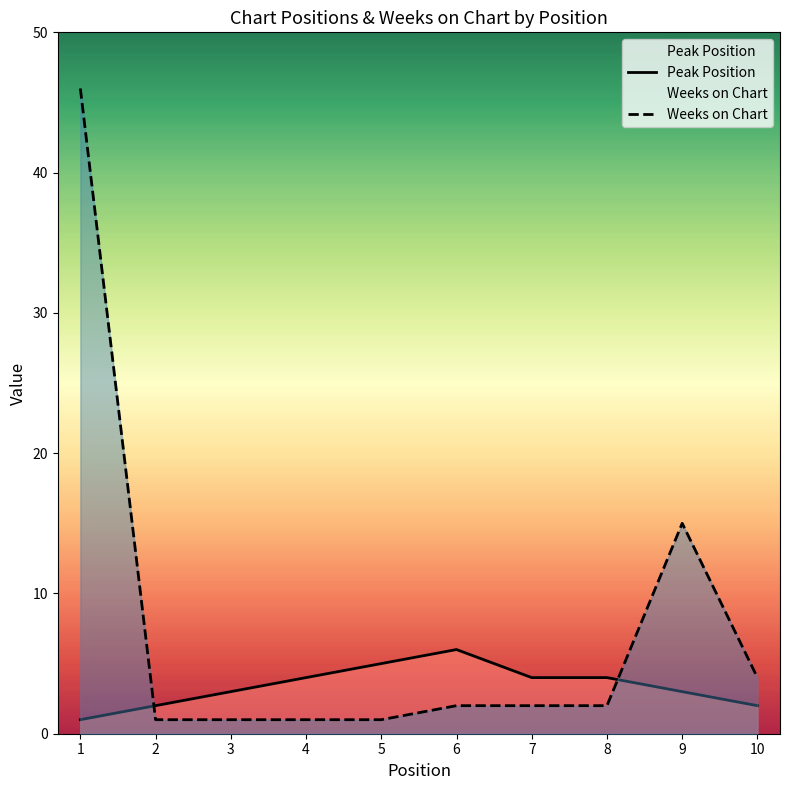

What is the value of the Peak Position point at the 2nd from the left?

2